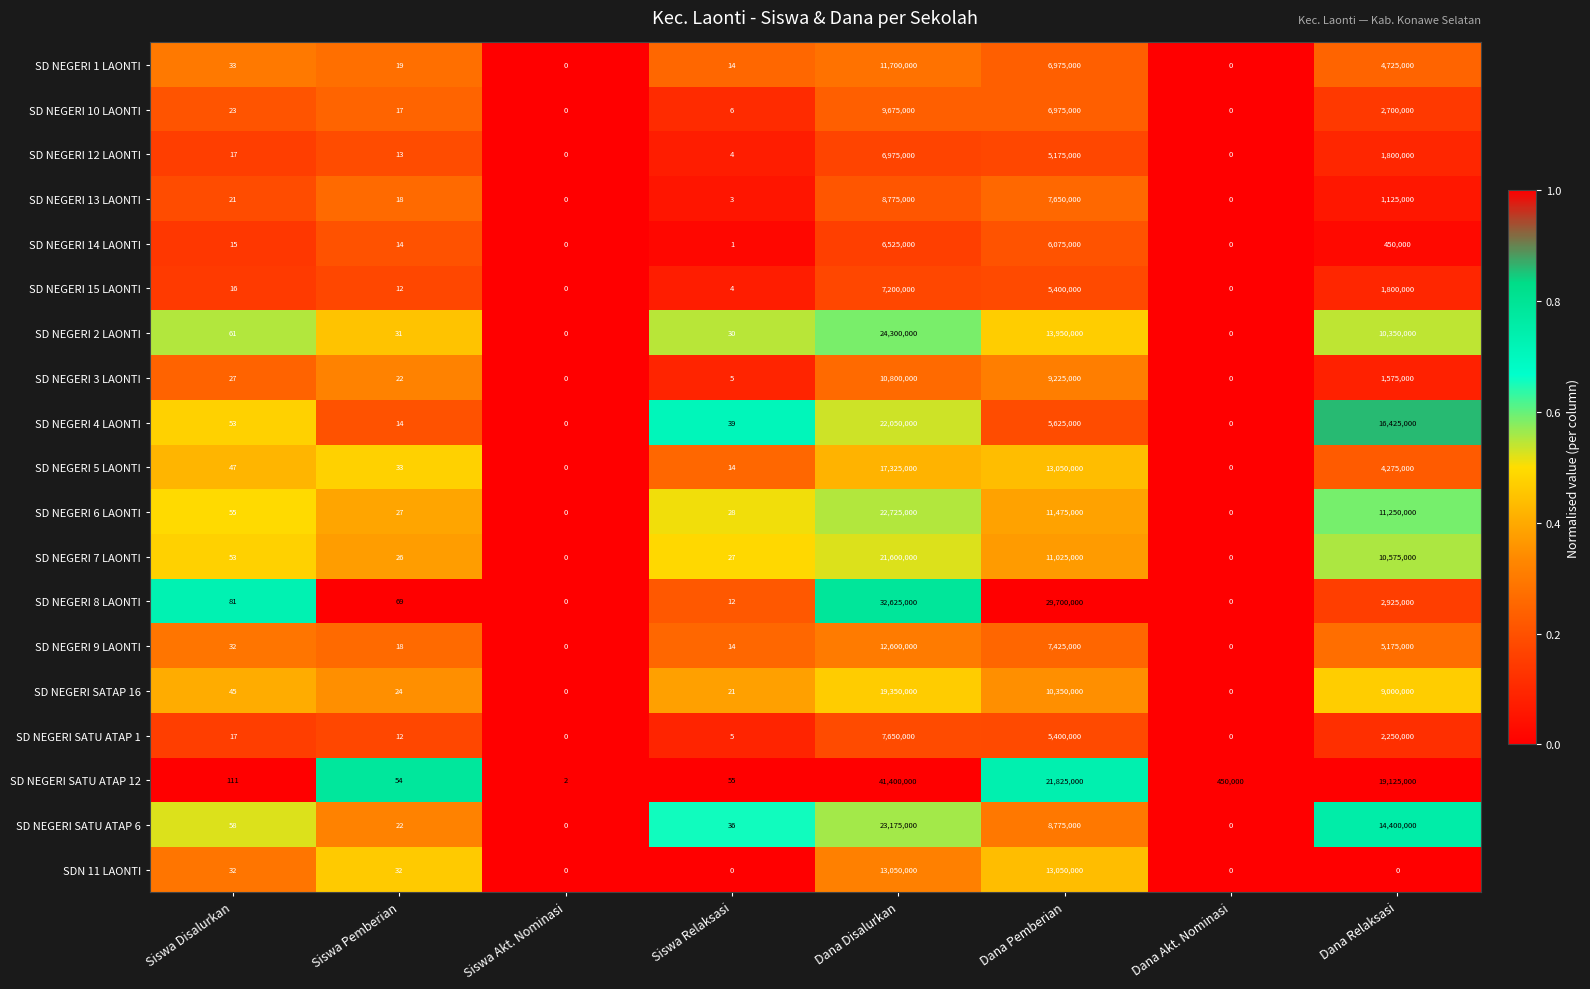

Count the number of categories in the chart.

8